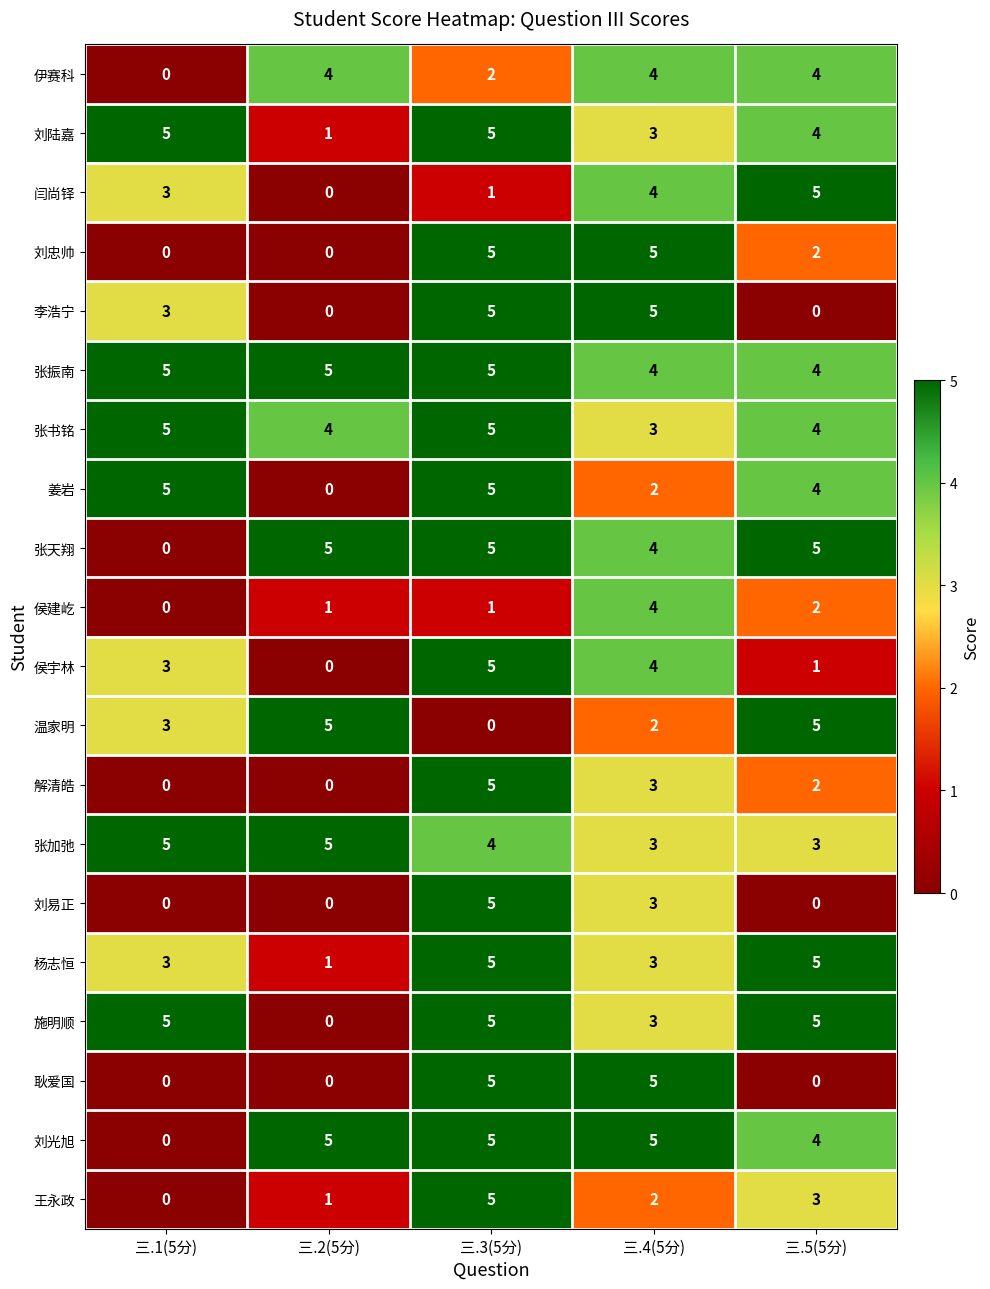

What is the average value of the 杨志恒 series?

3